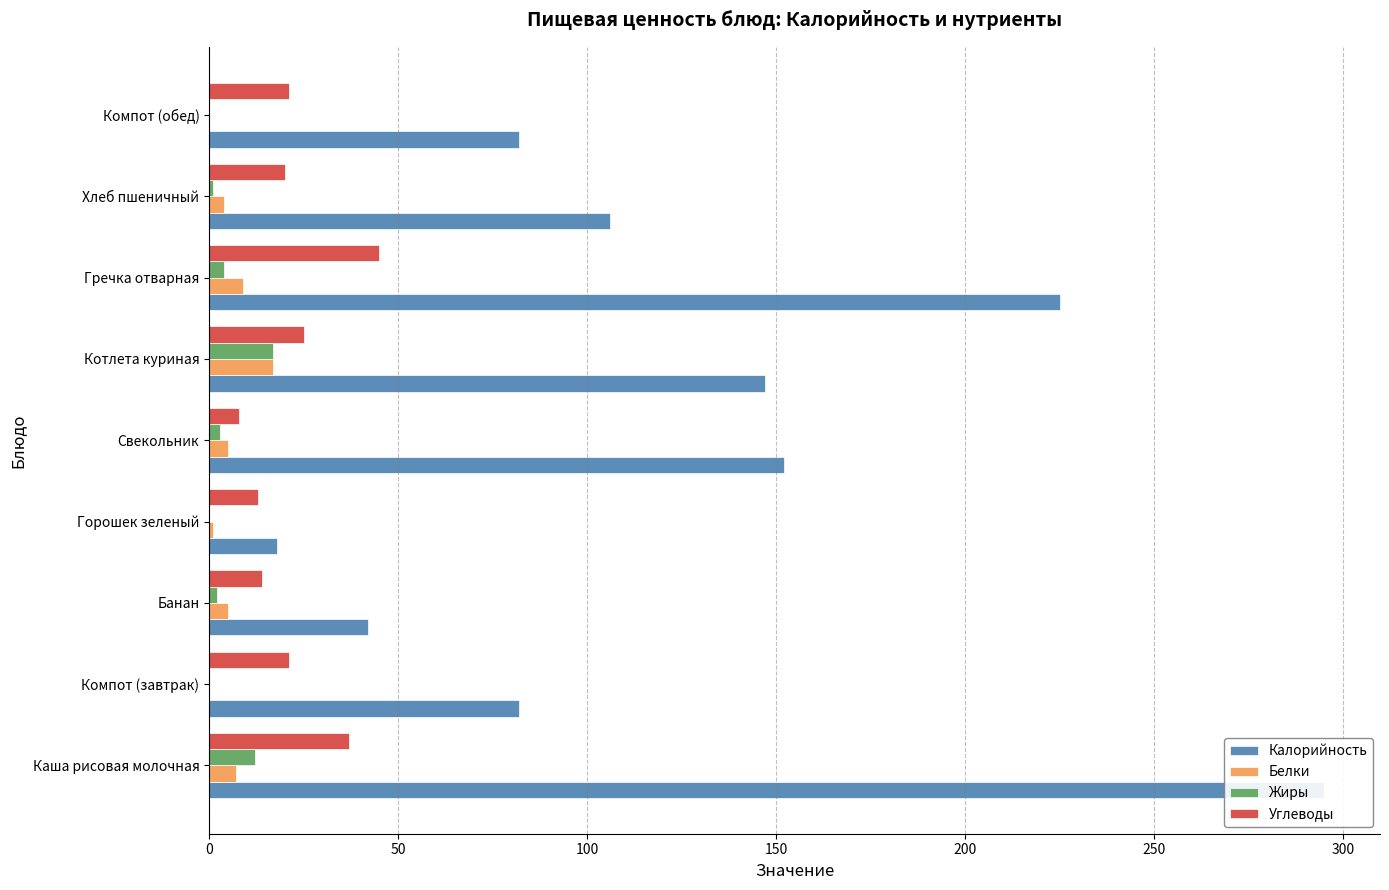

Does the chart contain any negative values?

No